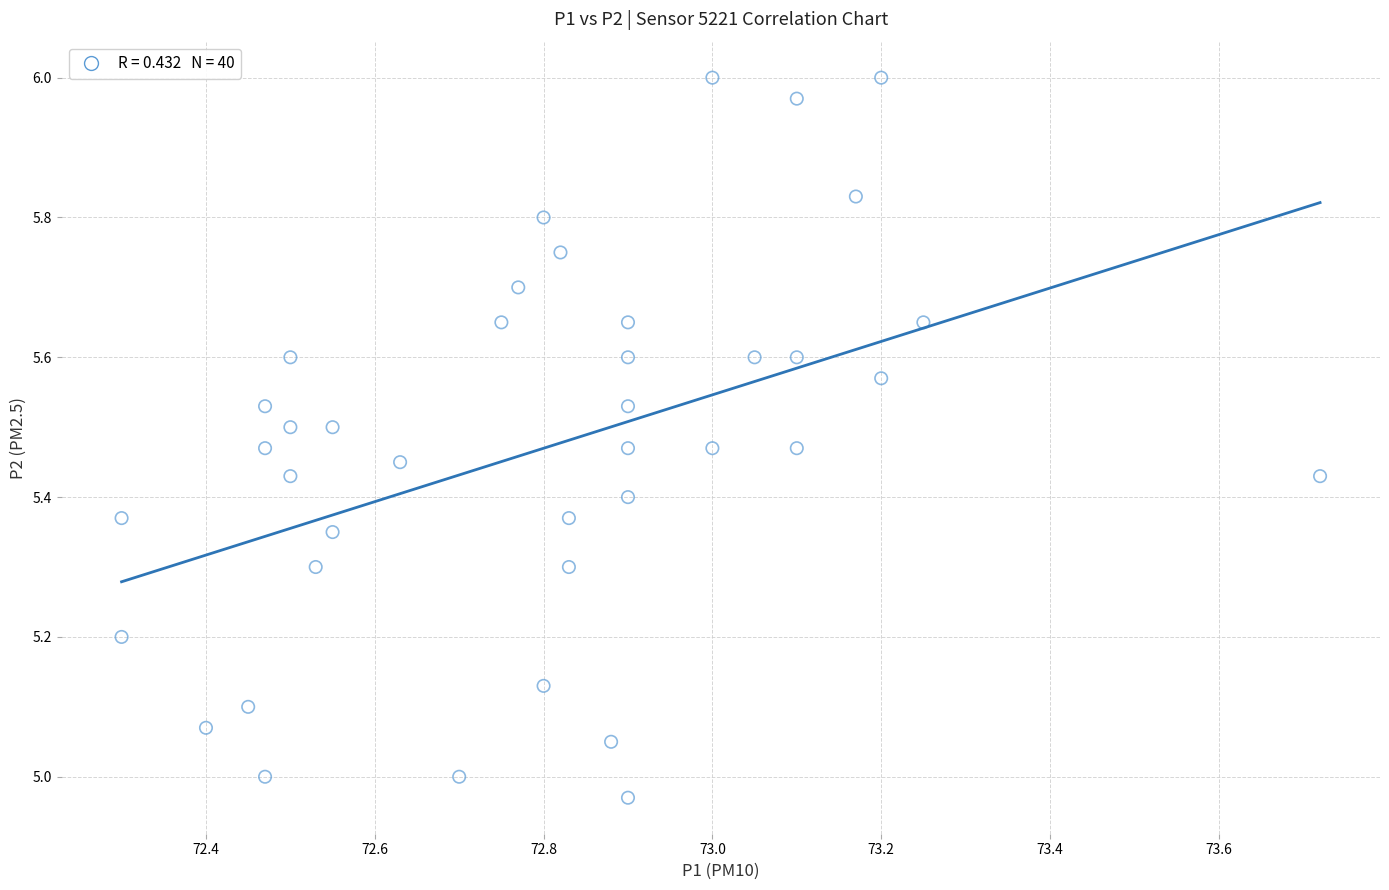

What is the range of Y values (max minus min)?

1.0